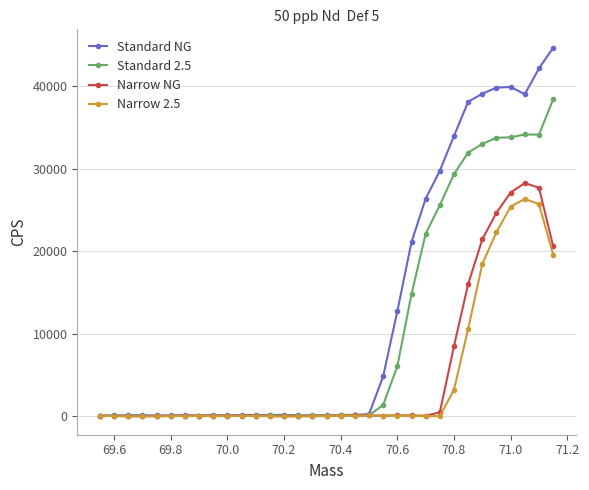

Which series has the widest spread of values?

Standard NG